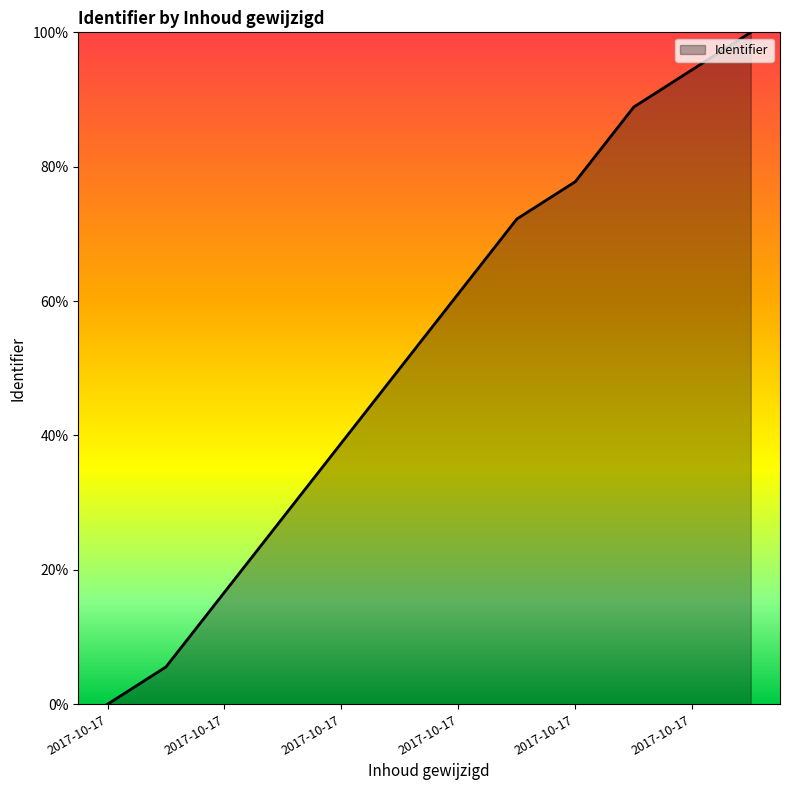

What is the maximum value shown in the chart?

100.0